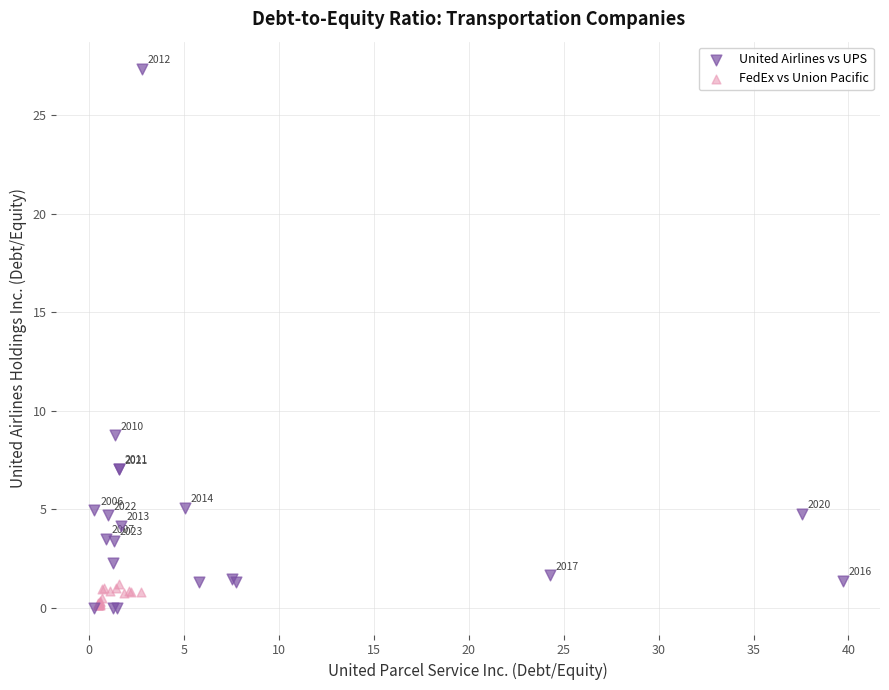

Which series contains the highest Y value?

United Airlines vs UPS